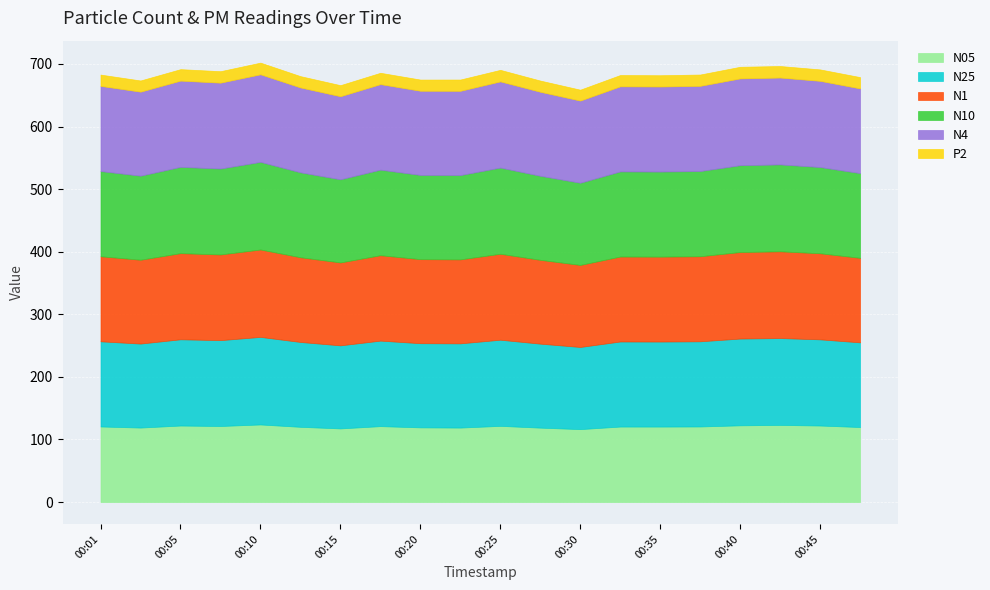

In N4, how many points are higher than both neighbors (excluding endpoints)?

6